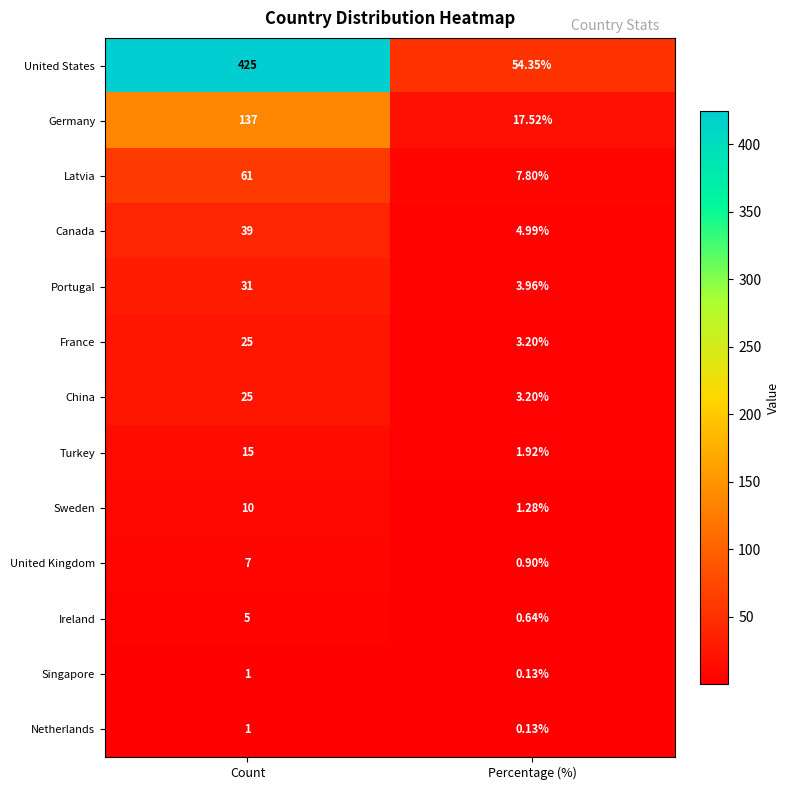

How many categories are shown in the chart?

2